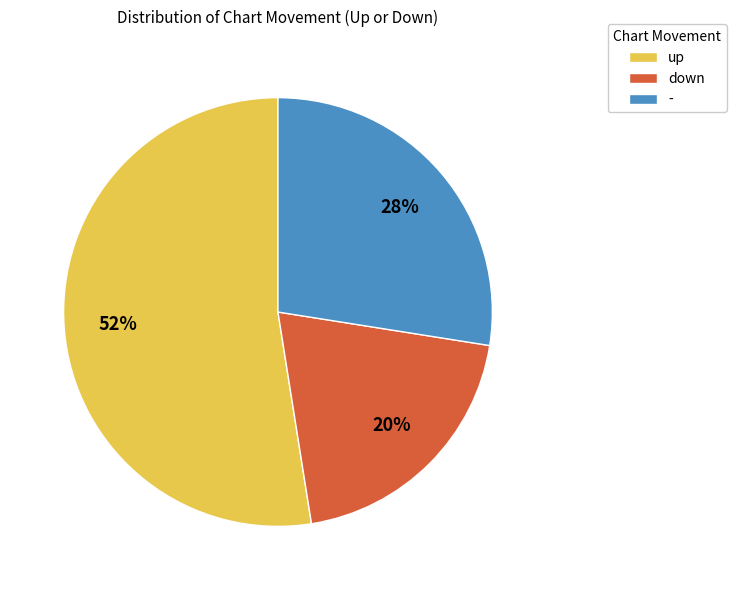

Does up account for over 50% of the chart?

Yes